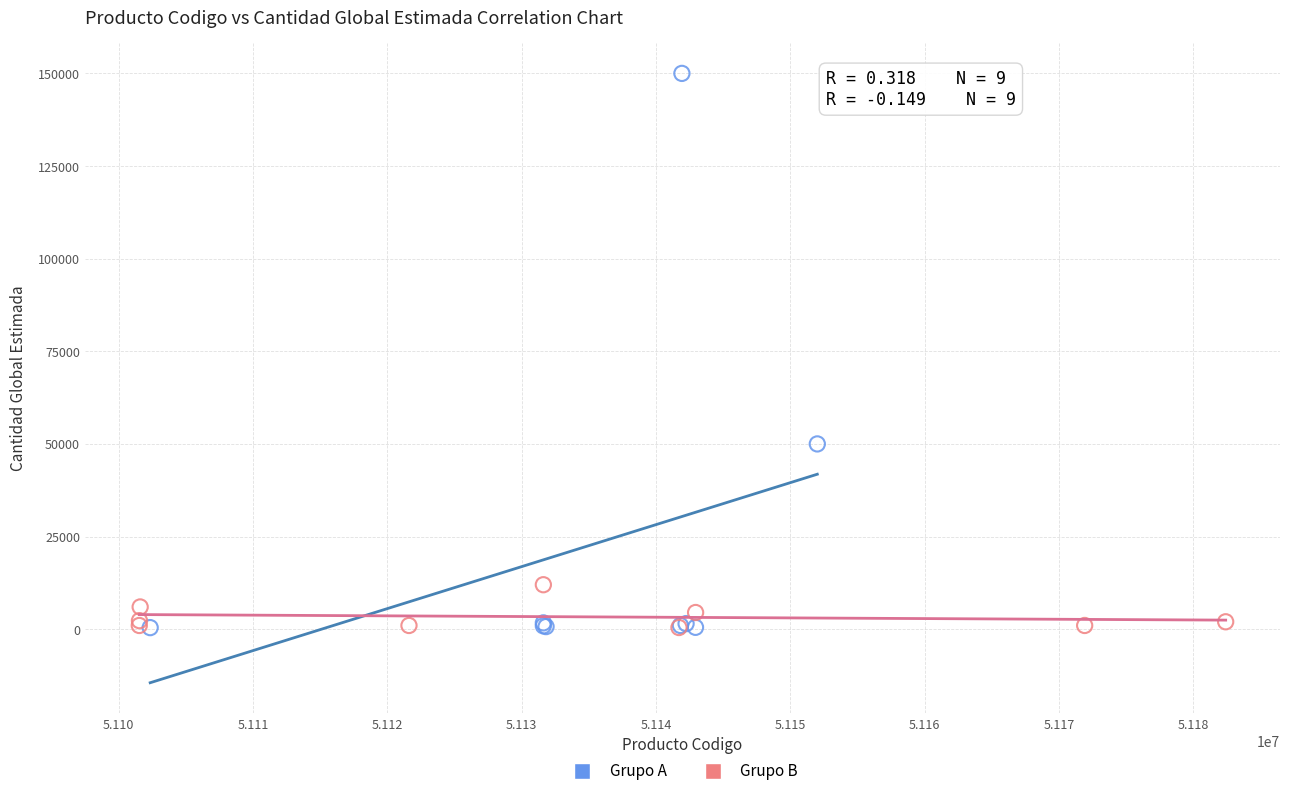

Which series has the widest spread of Y values?

Grupo A